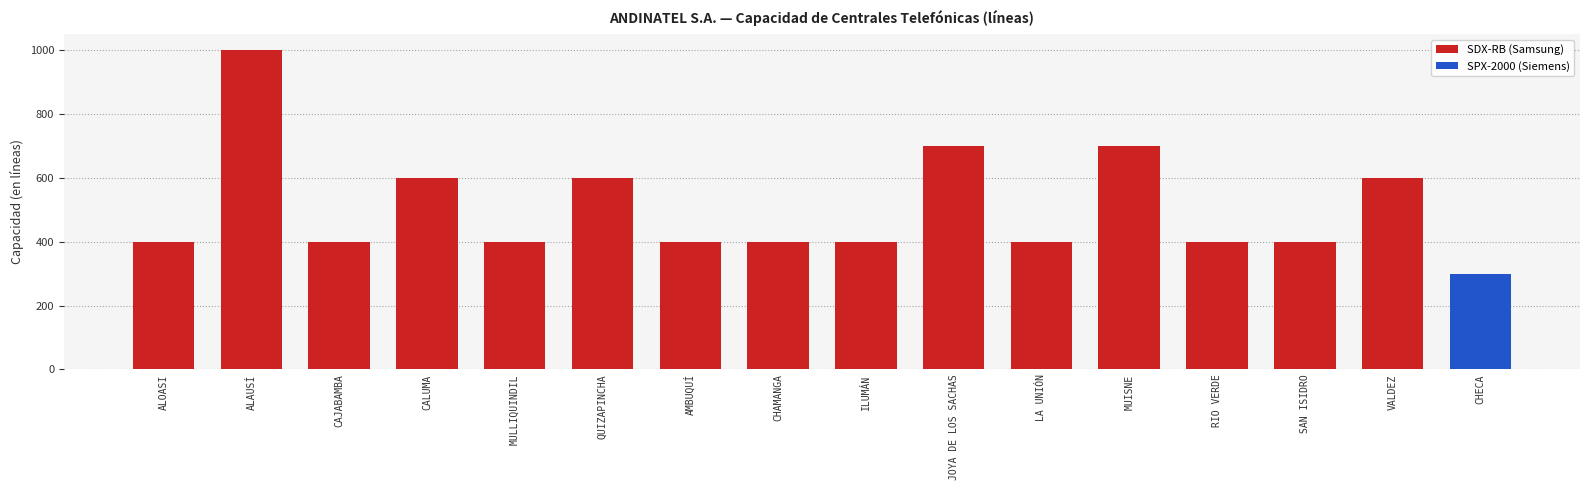

At which label does the data first exceed 400?

ALAUSÍ